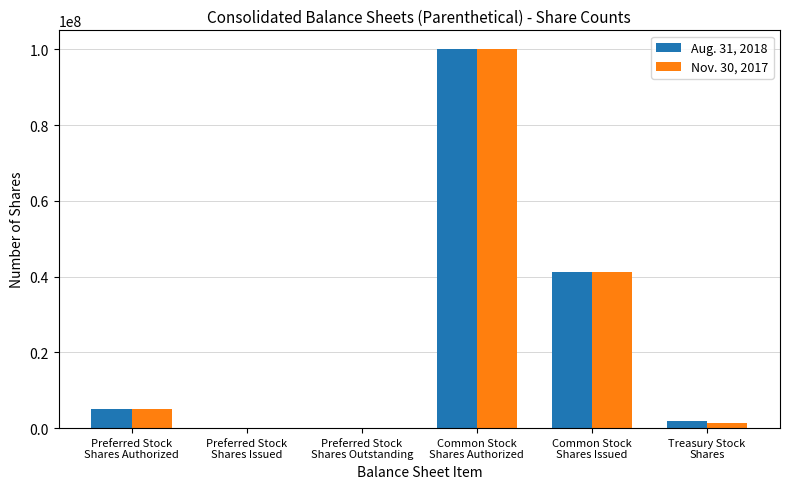

Where is Aug. 31, 2018 nearest to the value 50000000?

Common Stock
Shares Issued